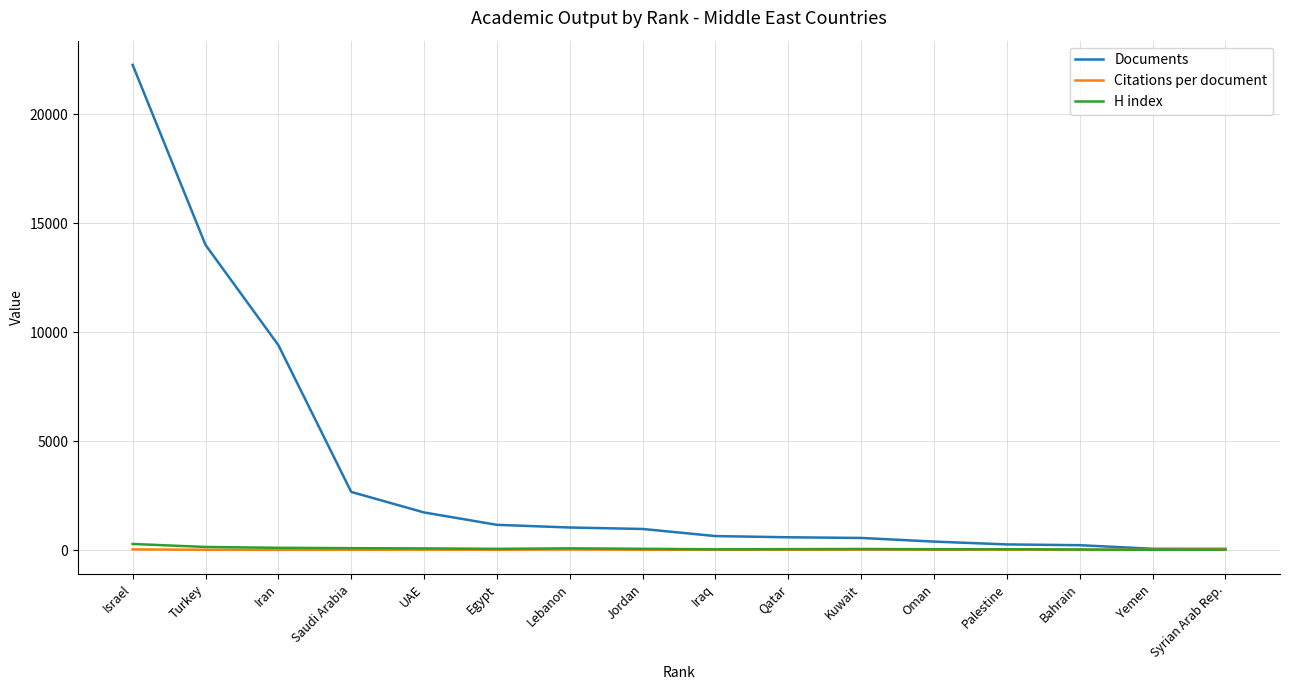

Which series has the largest range (max minus min)?

Documents